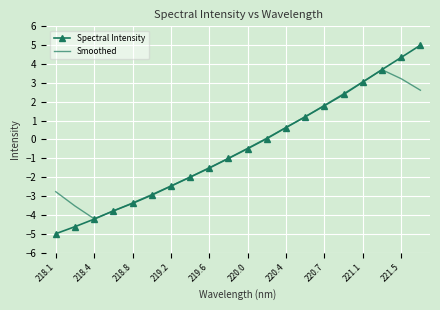

What is the lowest value of the Smoothed series?

-4.2